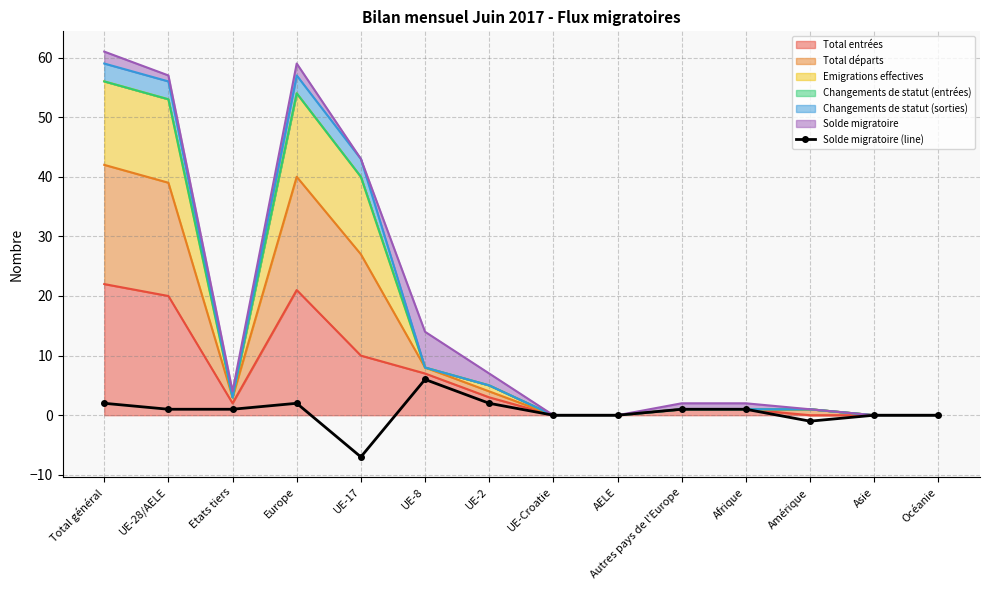

Is it true that the value at AELE is 4?

False